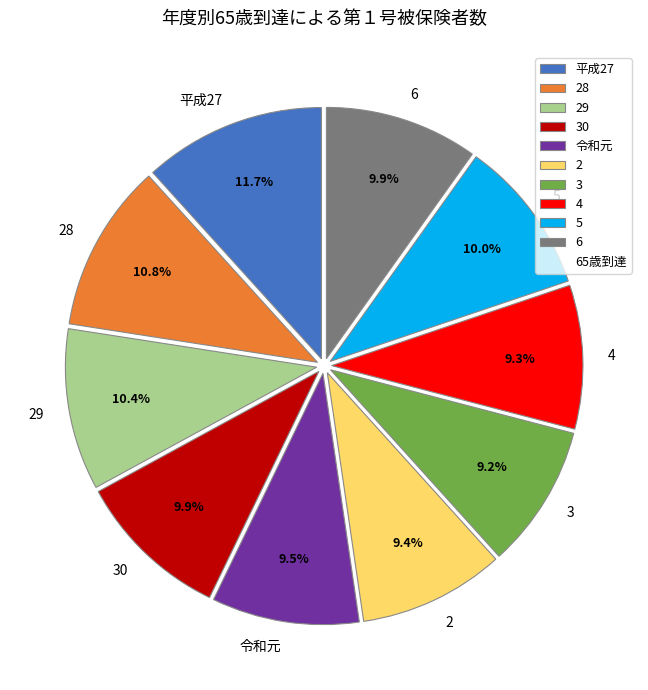

Between 令和元 and 29, which is larger?

29